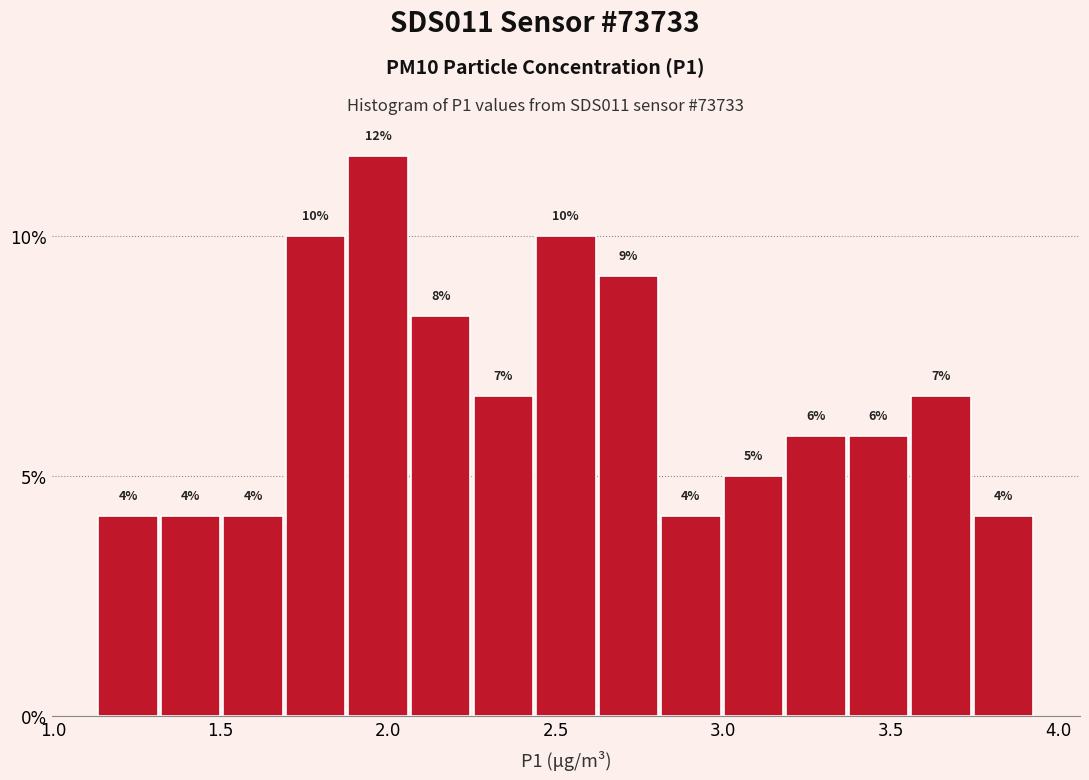

Read against the x-axis, roughly where is the centre of the tallest bar?

1.95